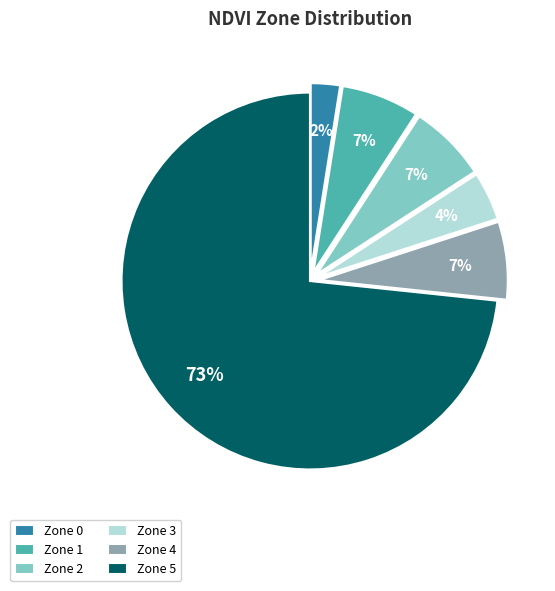

Combined, do Zone 3 and Zone 1 account for over 50%?

No